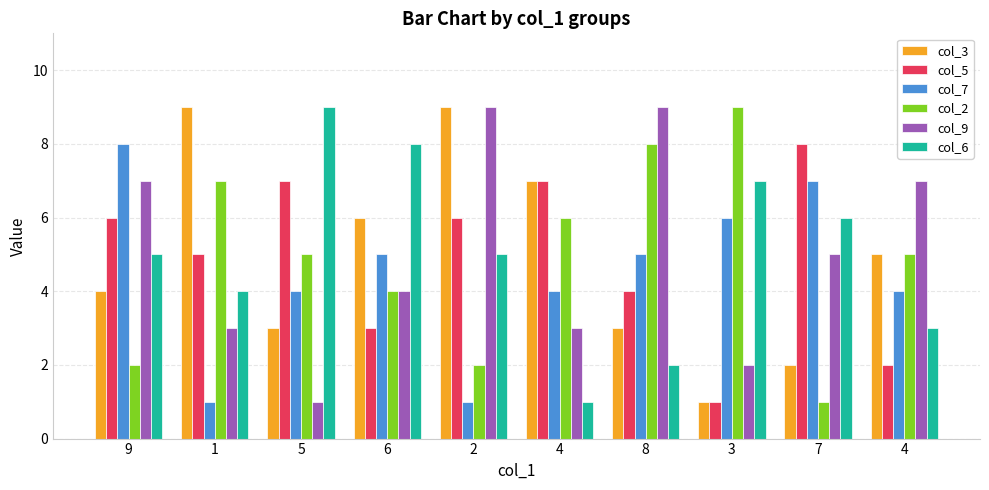

How many groups of bars are there?

10